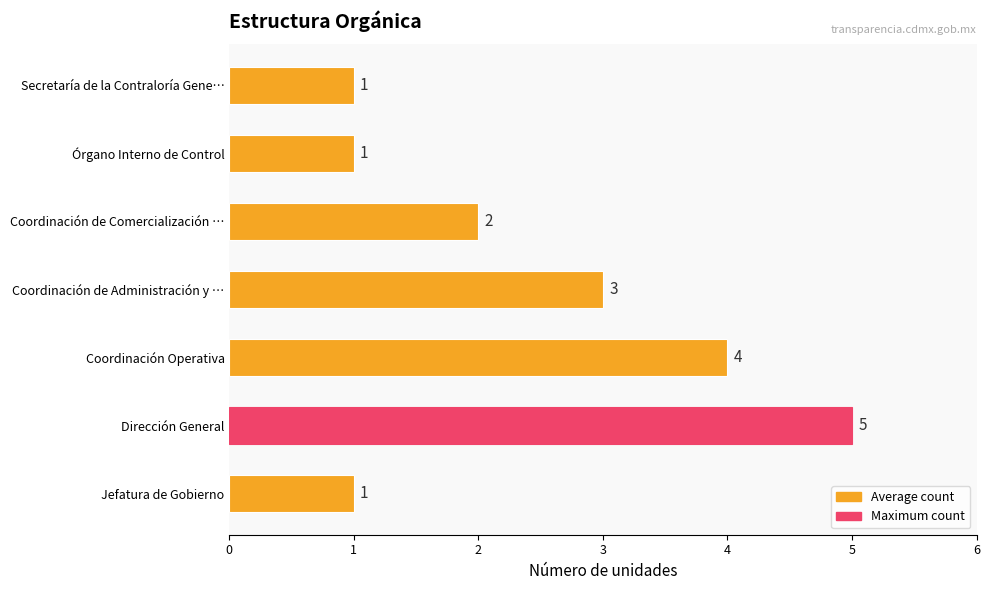

How many categories are shown in the chart?

7